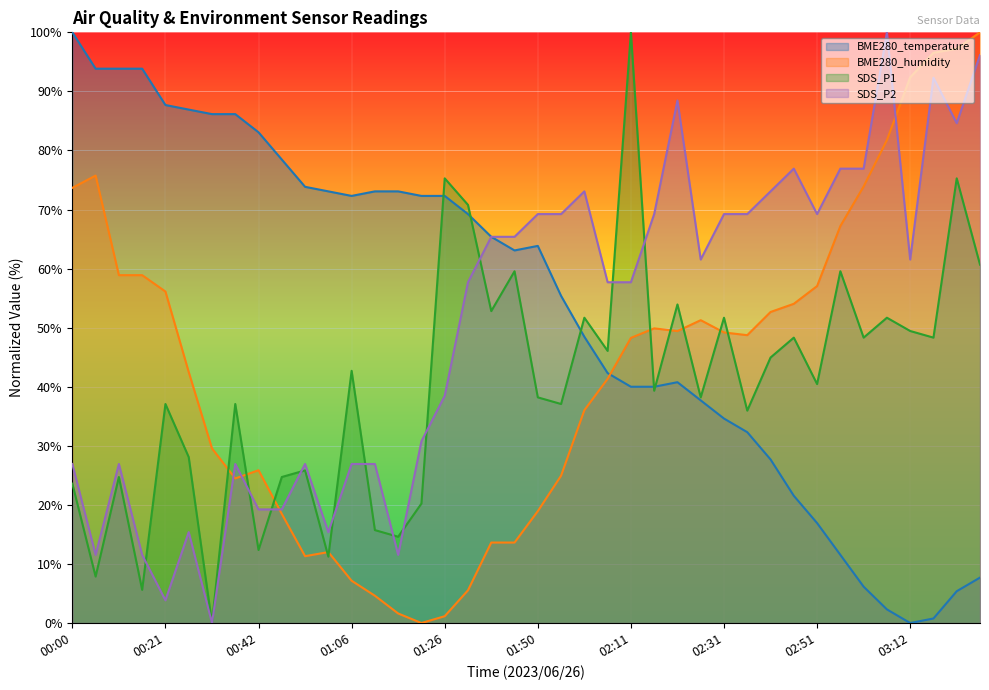

How many series are shown in this chart?

4